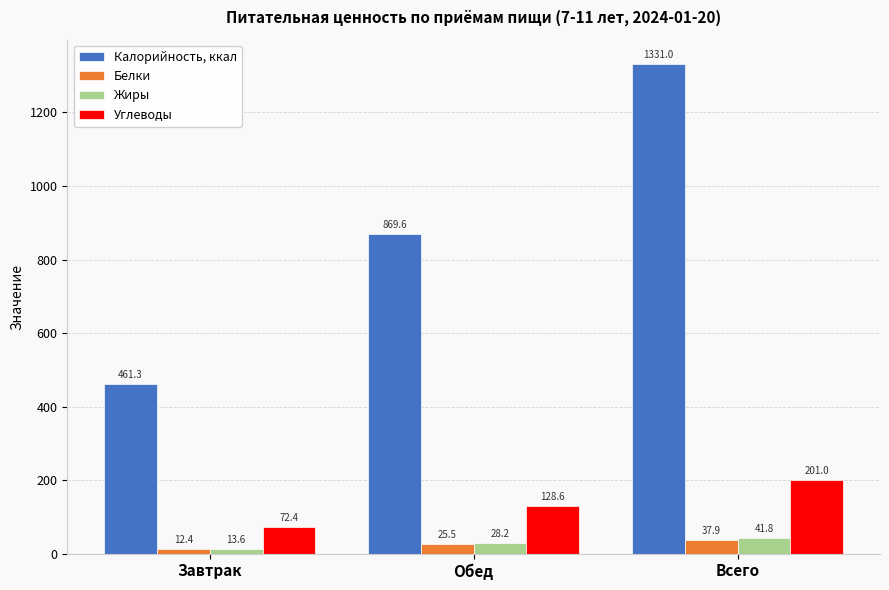

Is it true that Жиры equals 41.8 at Всего?

True